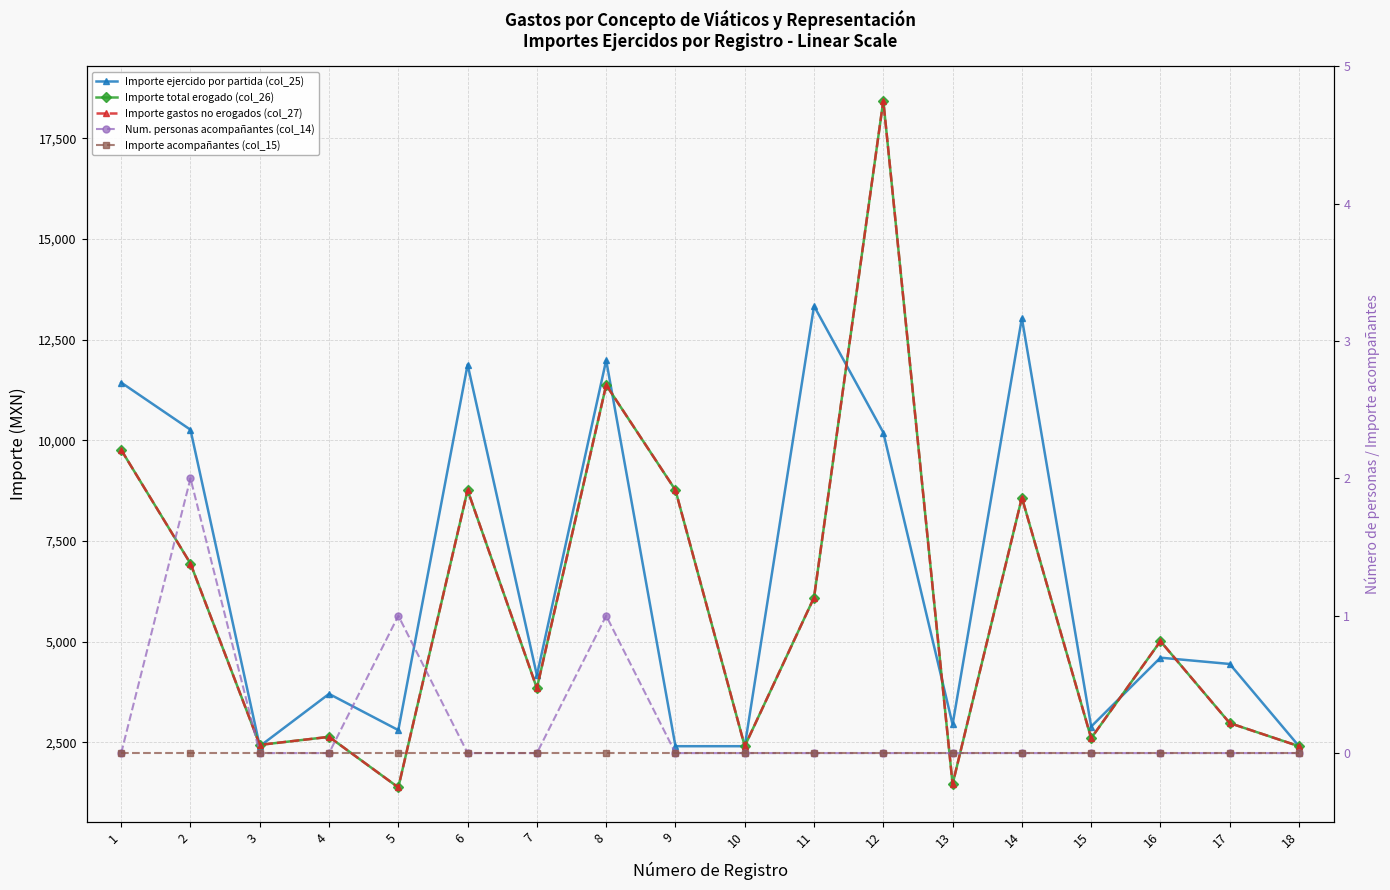

The Importe acompañantes (col_15) series shows 0.0 at 1. True or false?

True